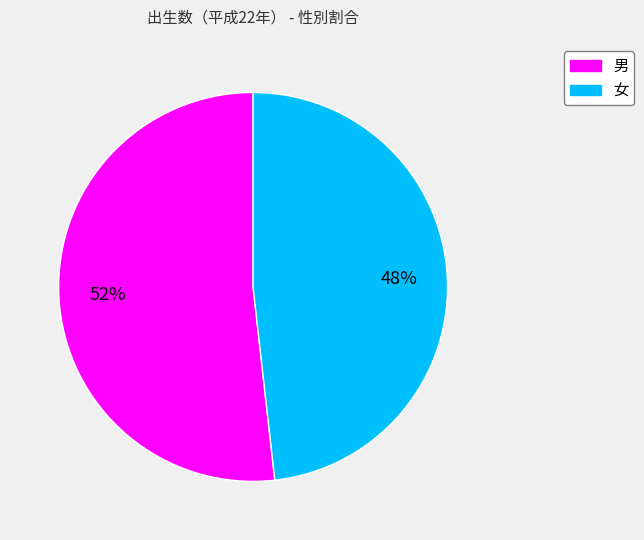

To the nearest percent, what is the difference between the 女 and 男 slice percentages?

4%